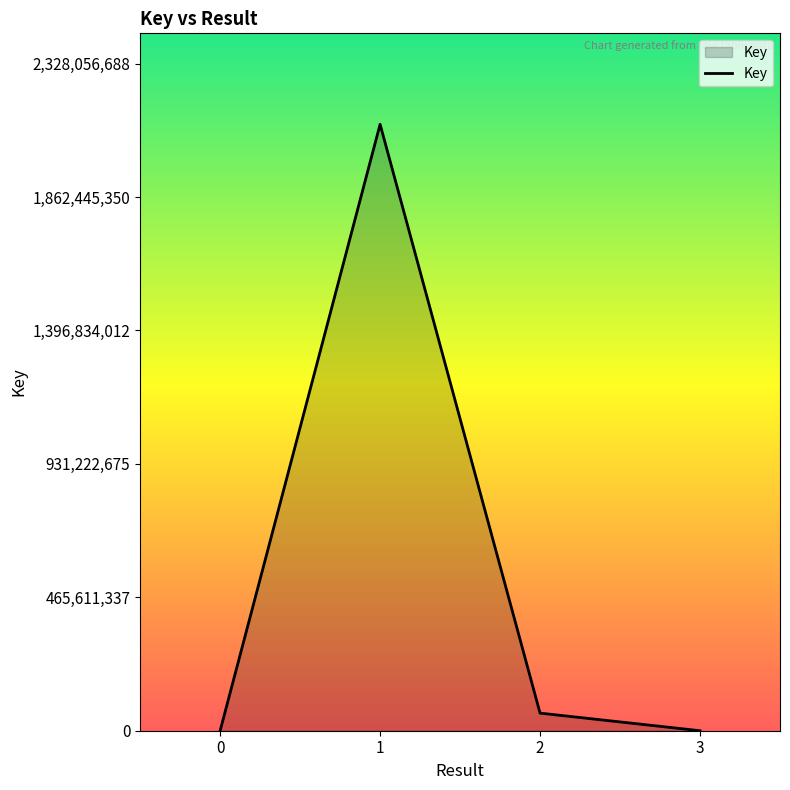

What is the change in value from 1 to 2?

-2055013850